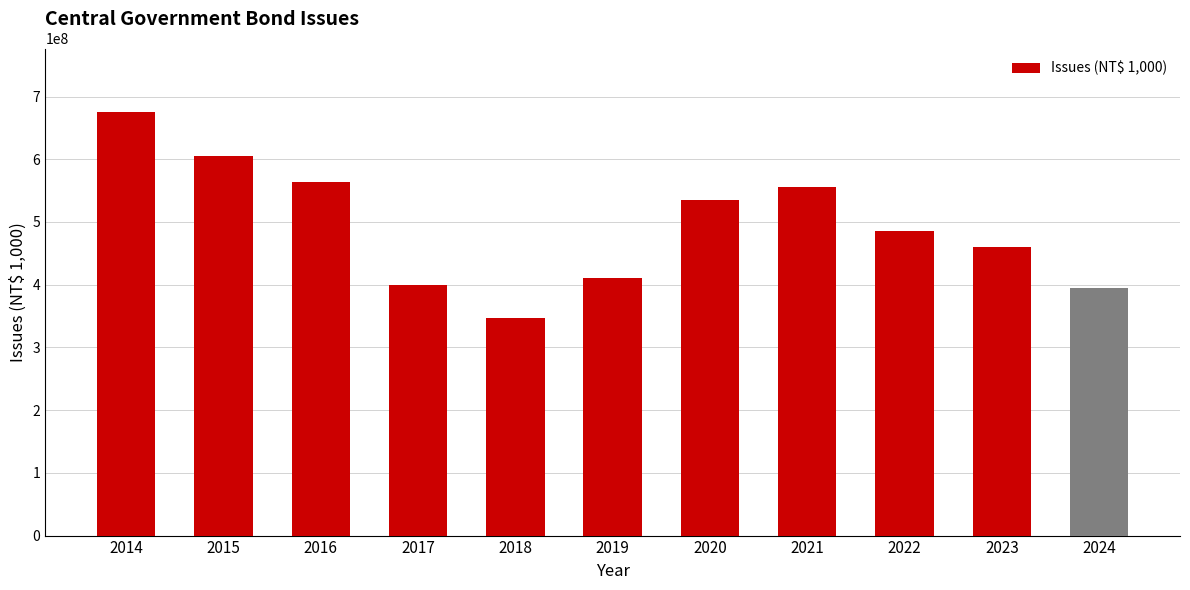

Is it true that the value at 2019 is 705895429?

False